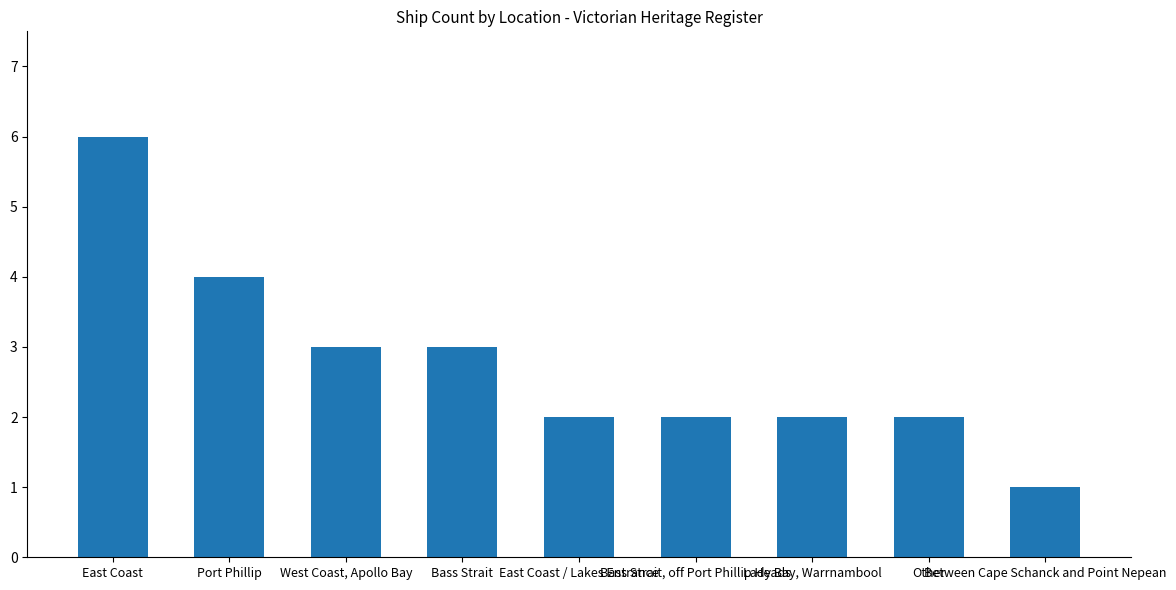

Are the bars grouped side by side (vs. stacked)?

No